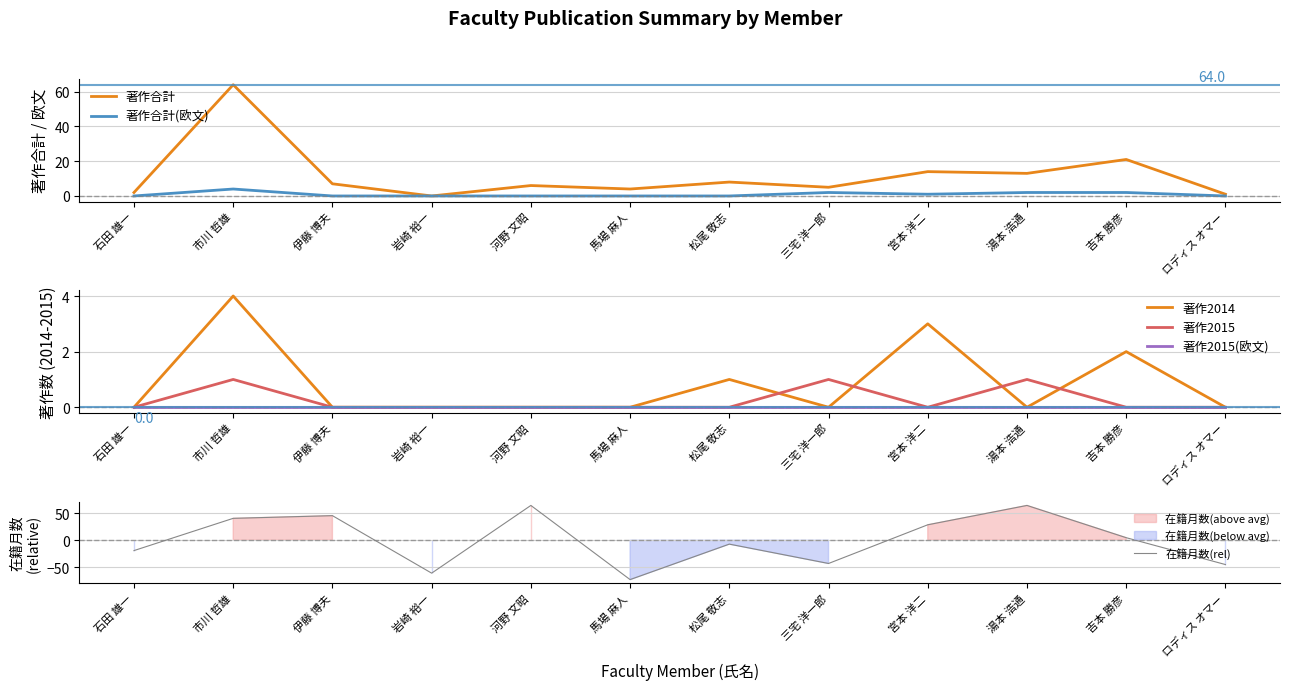

Between 石田 雄一 and 三宅 洋一郎, which is larger?

三宅 洋一郎